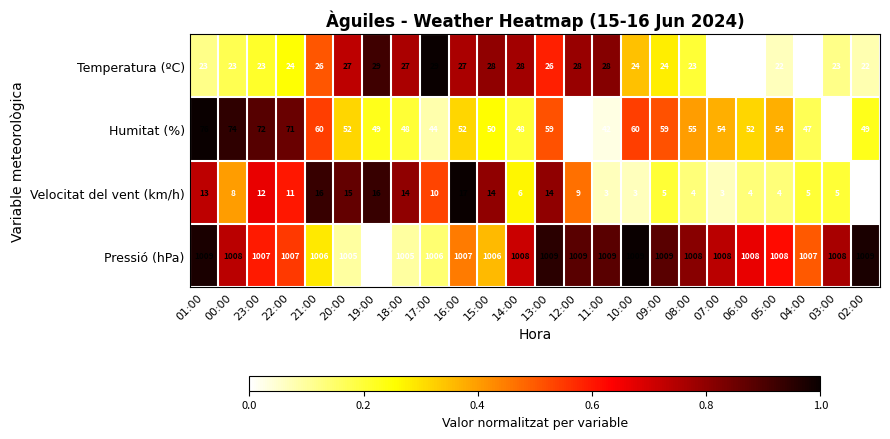

Which series has the largest total across all categories?

Pressió (hPa)